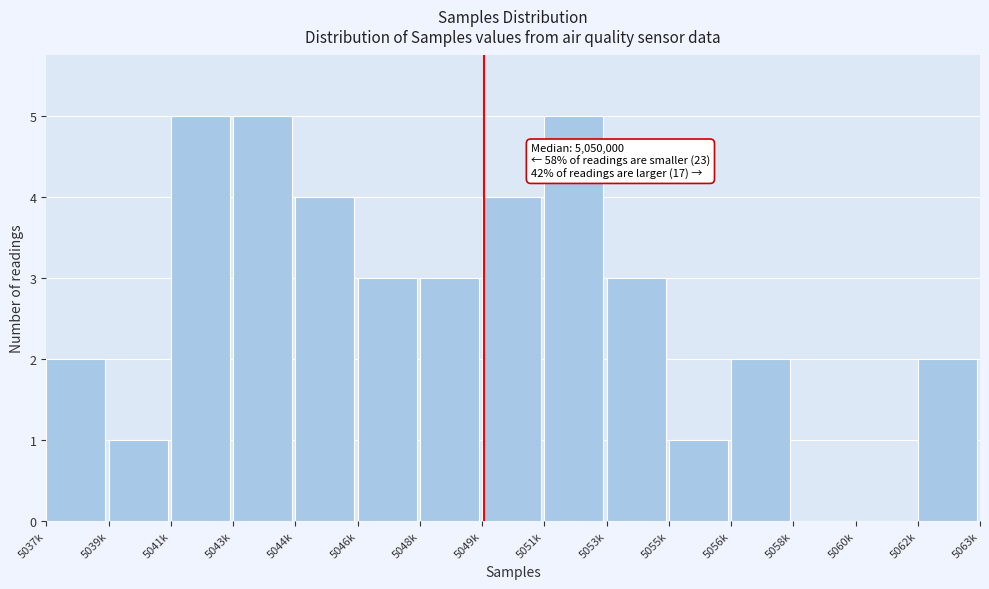

Reading right to left, what are all the values shown in this chart?

5062k=2	5060k=0	5058k=0	5056k=2	5055k=1	5053k=3	5051k=5	5049k=4	5048k=3	5046k=3	5044k=4	5043k=5	5041k=5	5039k=1	5037k=2